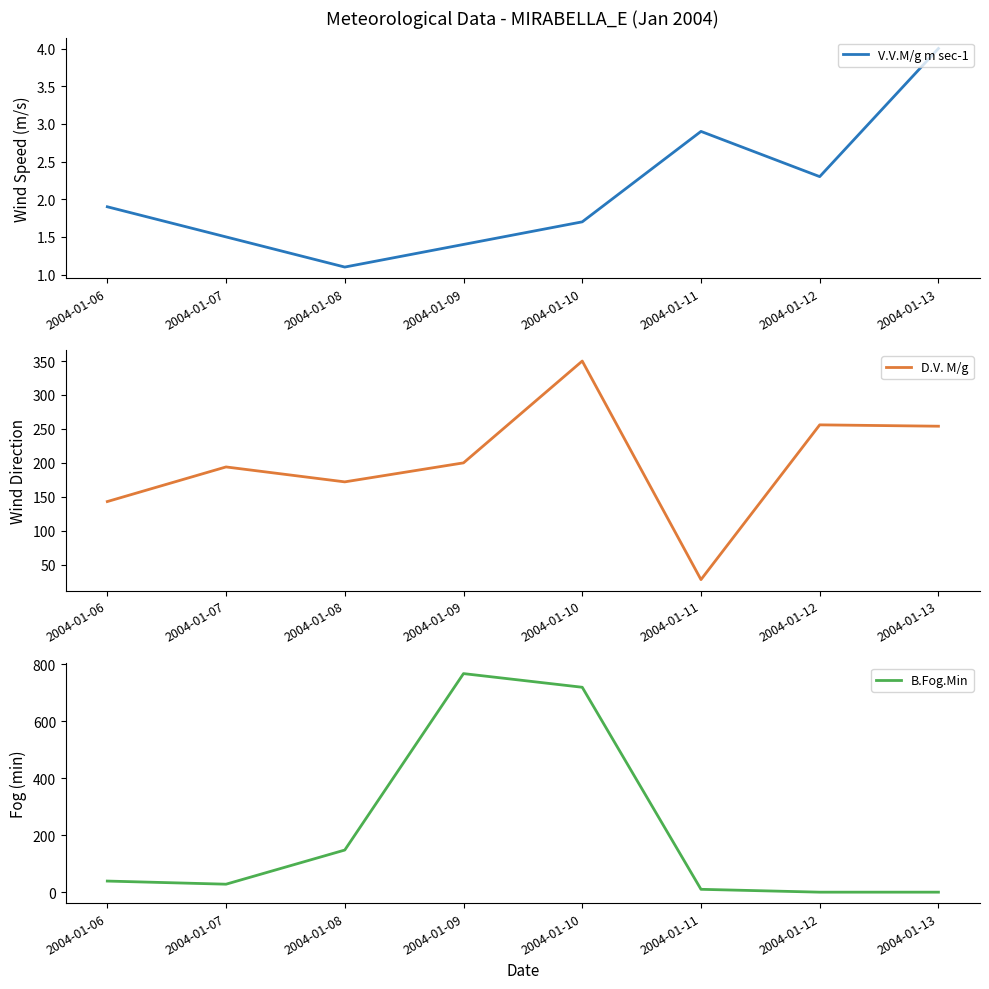

Where is B.Fog.Min nearest to the value 384?

2004-01-08